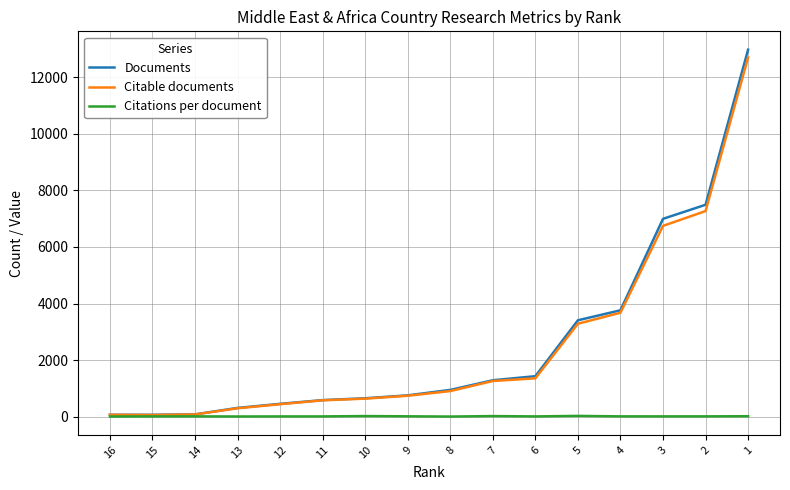

How many data points in Citable documents are above 906?

7